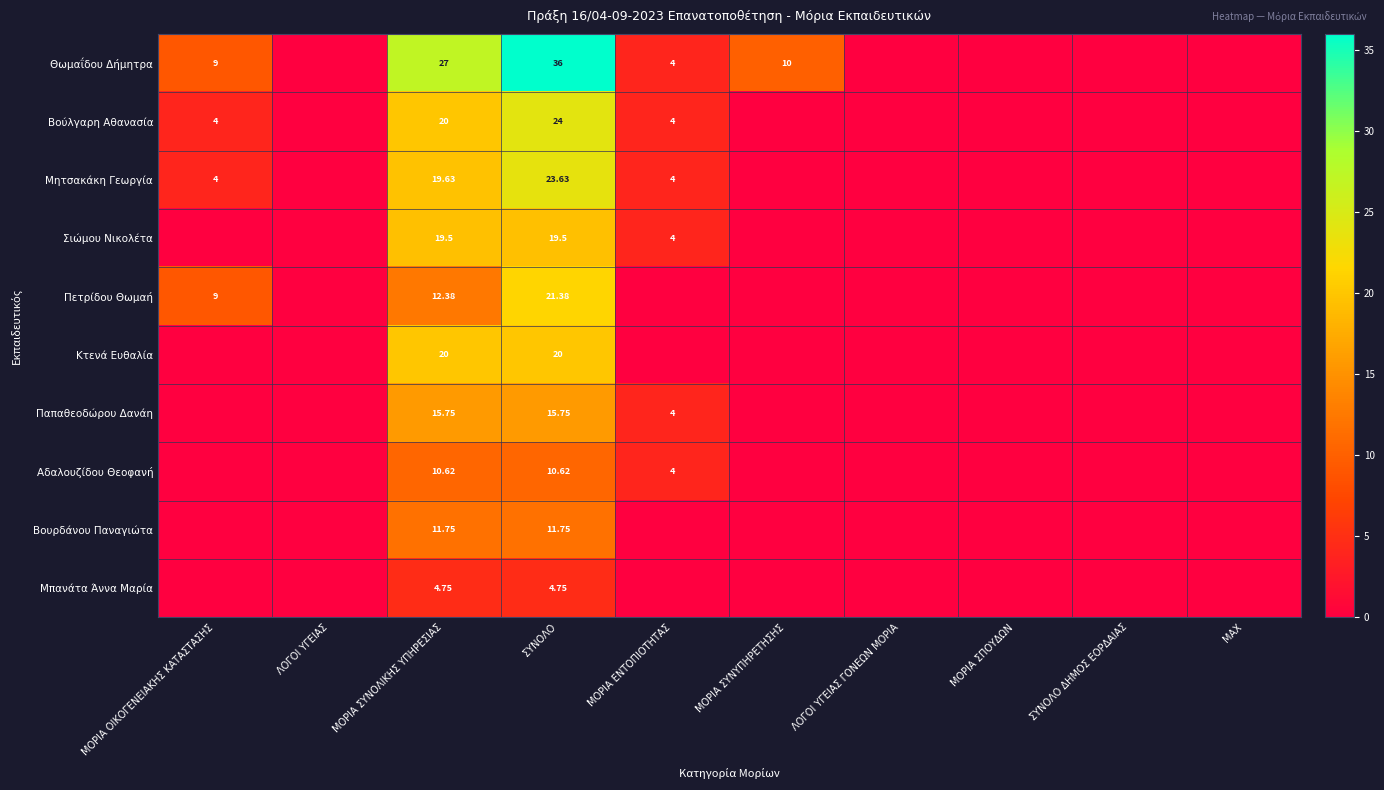

True or false: Κτενά Ευθαλία has a value of 30.3 at ΣΥΝΟΛΟ.

False